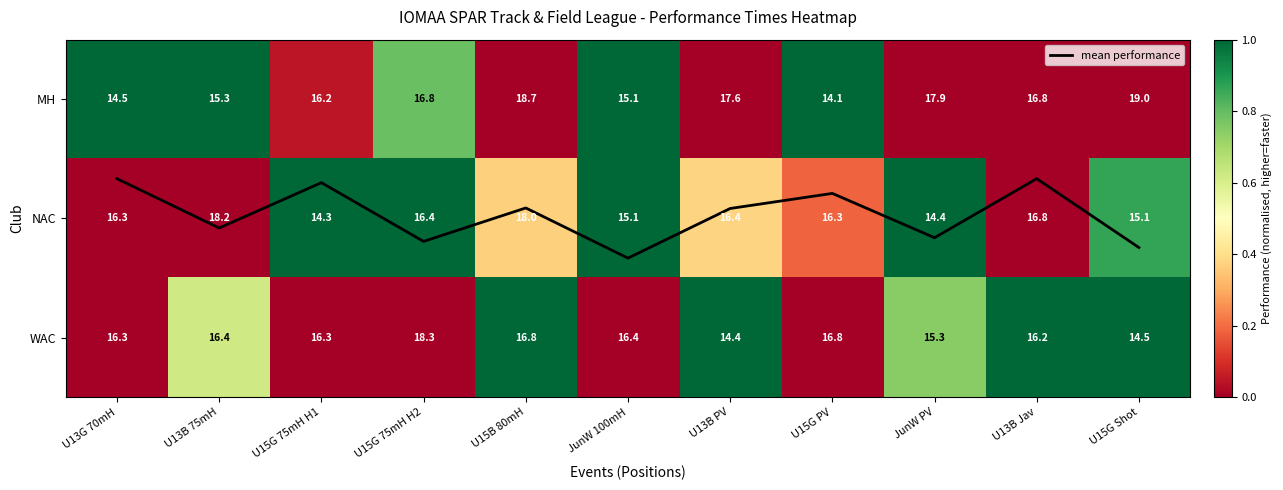

Which series has the largest range (max minus min)?

MH